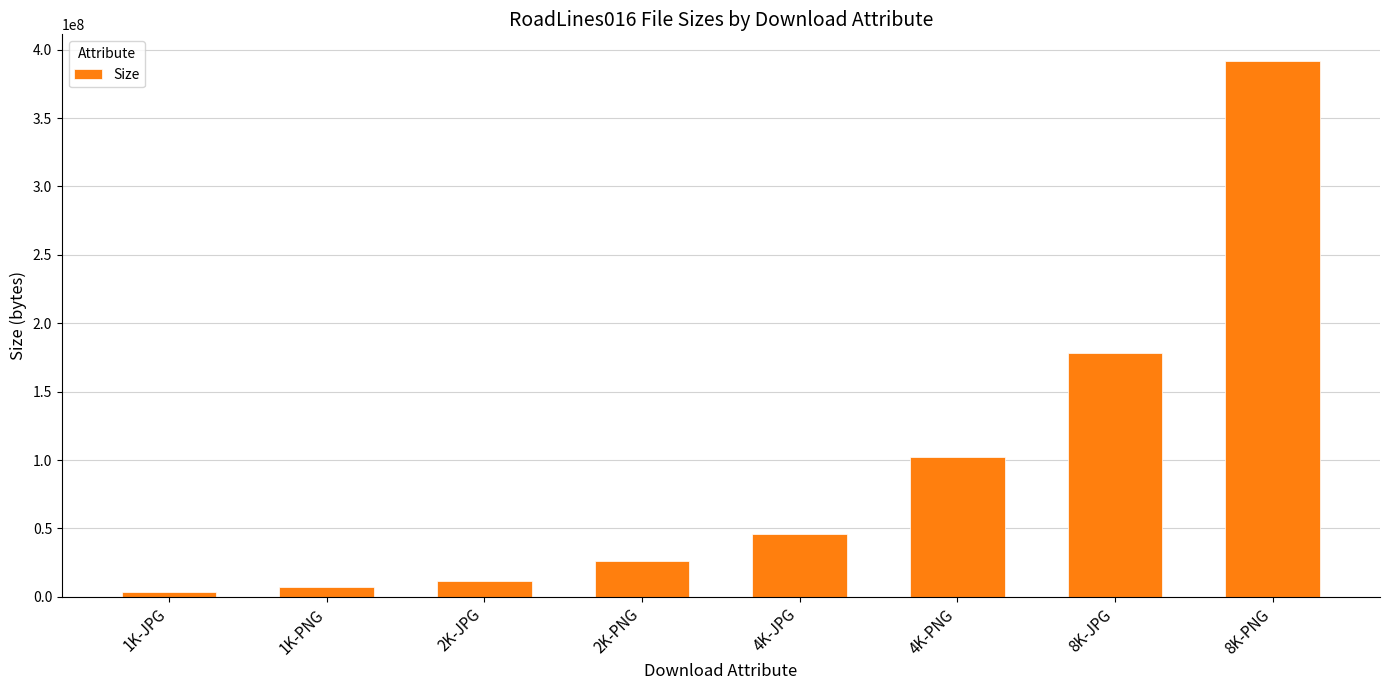

What is the greatest value displayed?

391623468